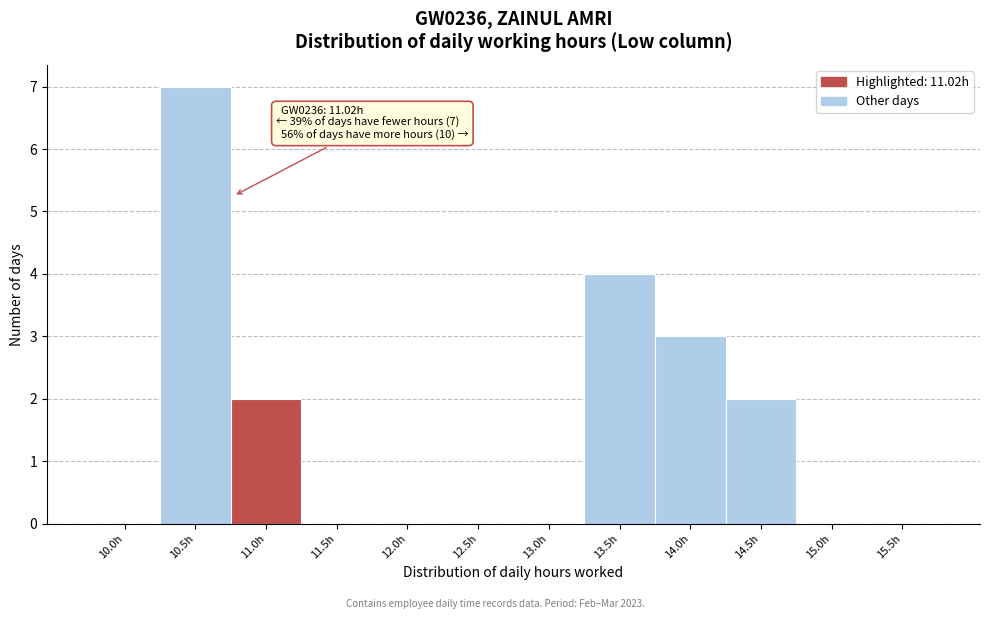

Reading left to right, extract all data points from this chart.

10.0h=0	10.5h=7	11.0h=2	11.5h=0	12.0h=0	12.5h=0	13.0h=0	13.5h=4	14.0h=3	14.5h=2	15.0h=0	15.5h=0